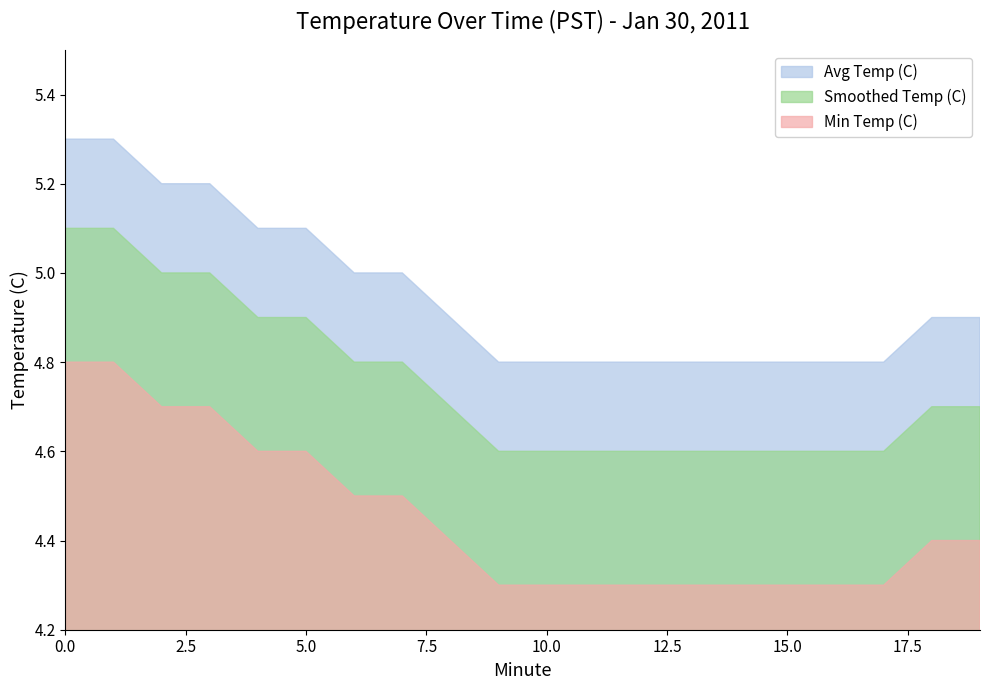

The Avg Temp (C) series shows 5.1 at 5. True or false?

True